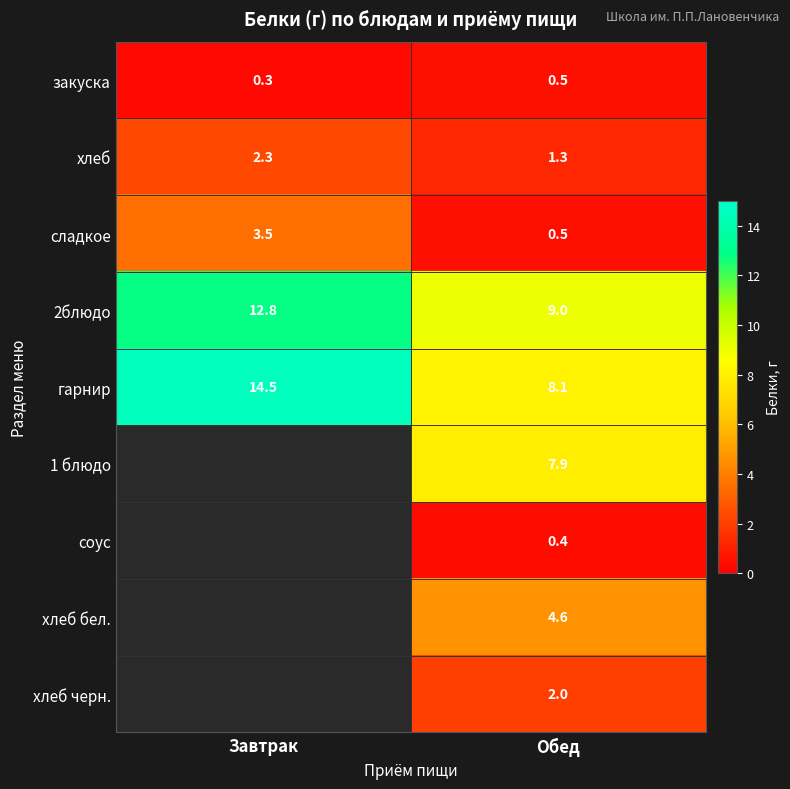

Read the 2блюдо value at Обед.

9.0